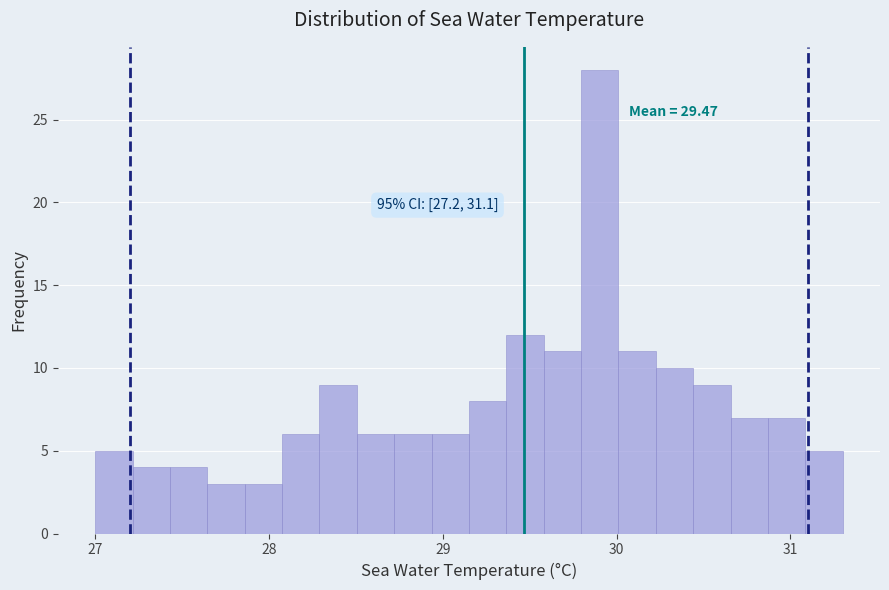

Read against the x-axis, roughly where is the centre of the tallest bar?

29.9